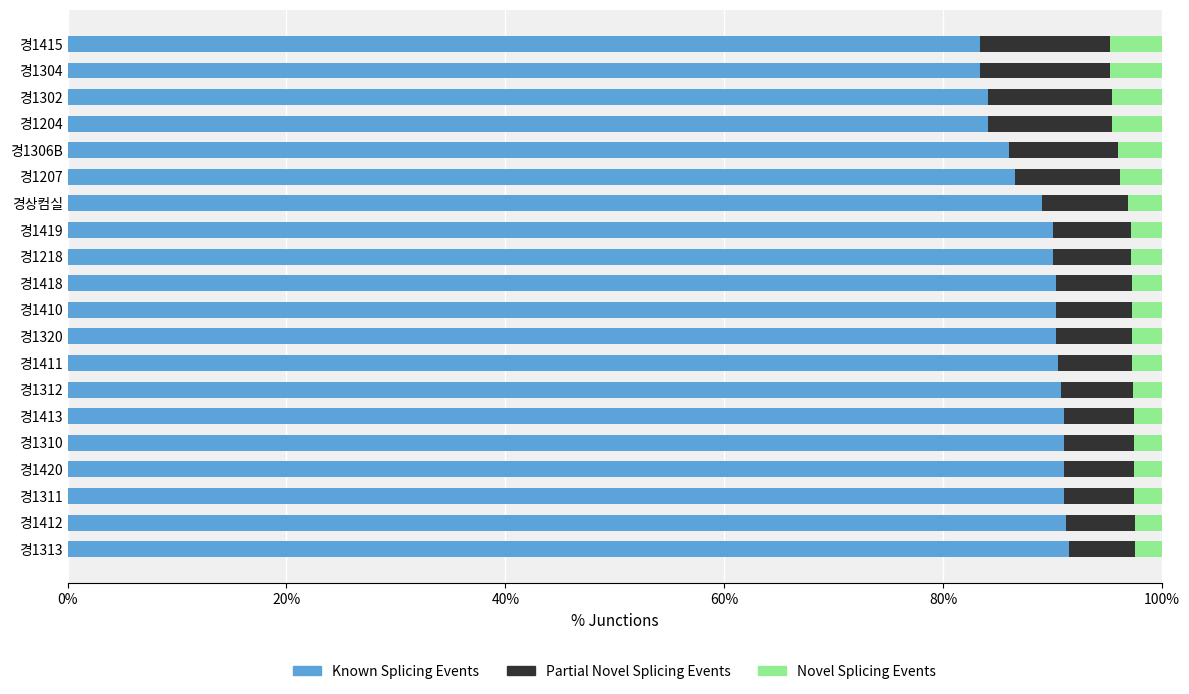

What is the total value across all series at 경1310?

100.0